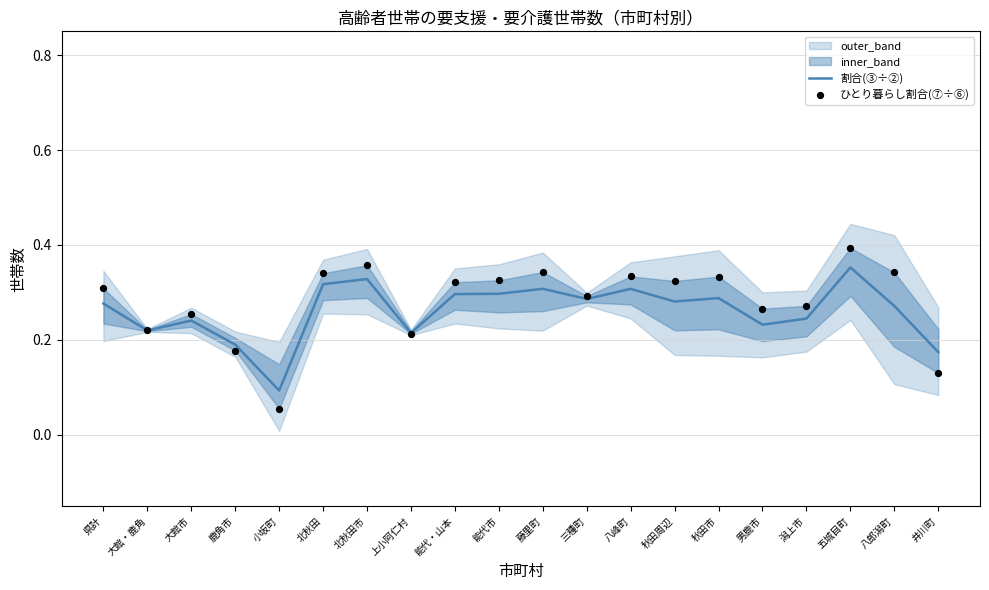

Where is 割合(③÷②) nearest to the value 0?

小坂町